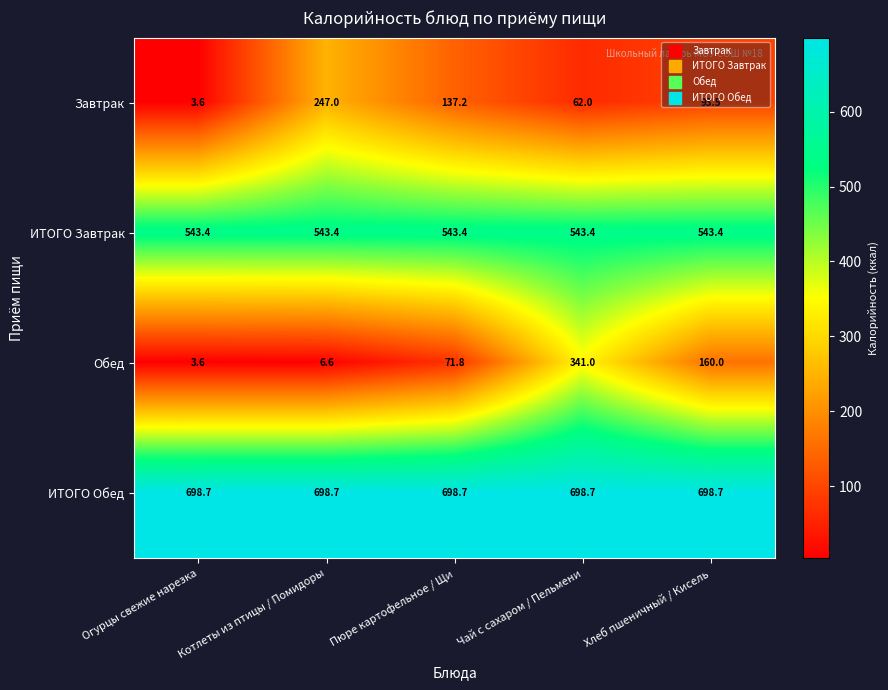

What is the average value of the Завтрак series?

108.7